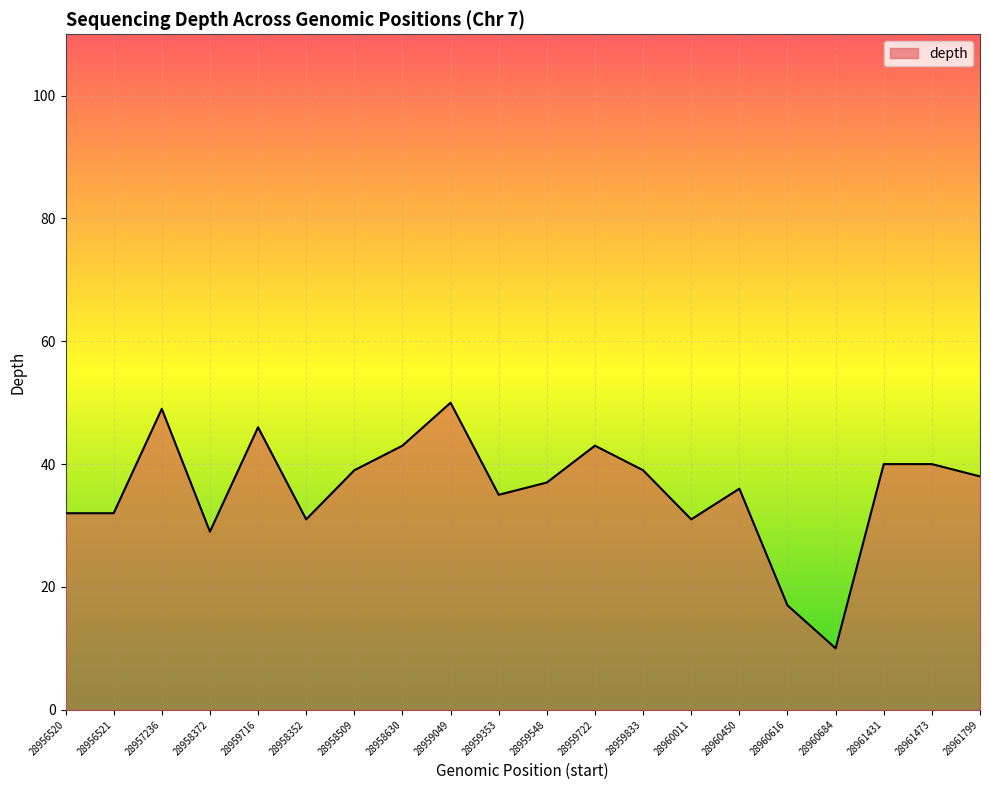

What is the difference between the second highest and minimum values?

39